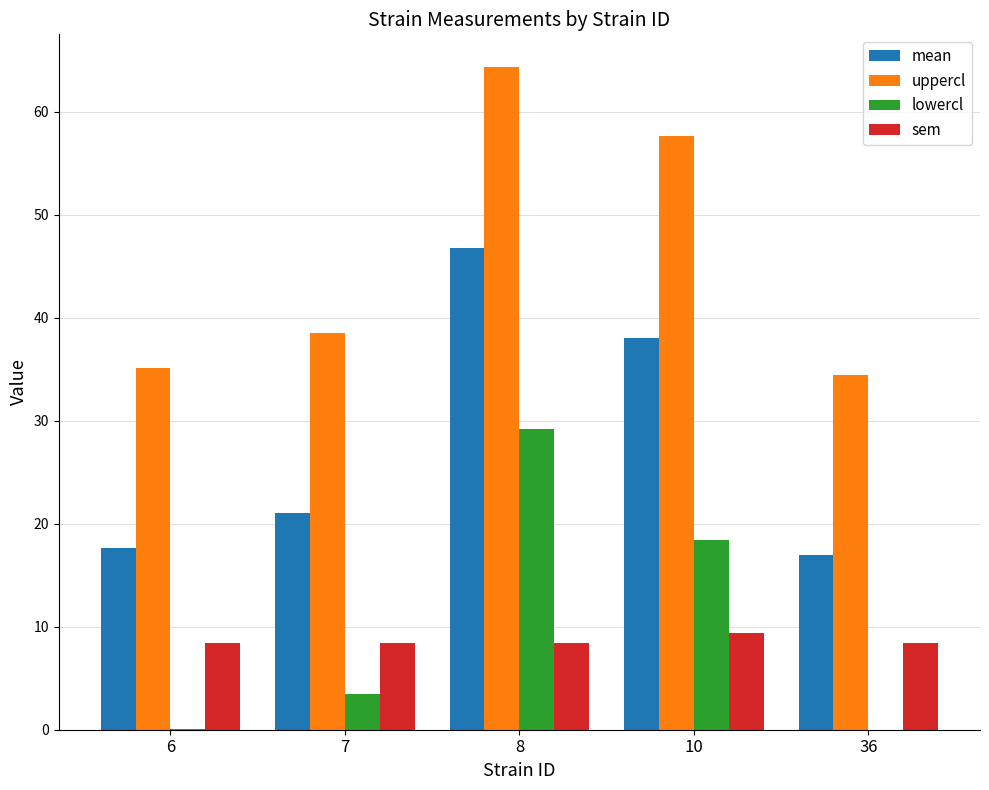

Does the chart contain stacked bars?

No